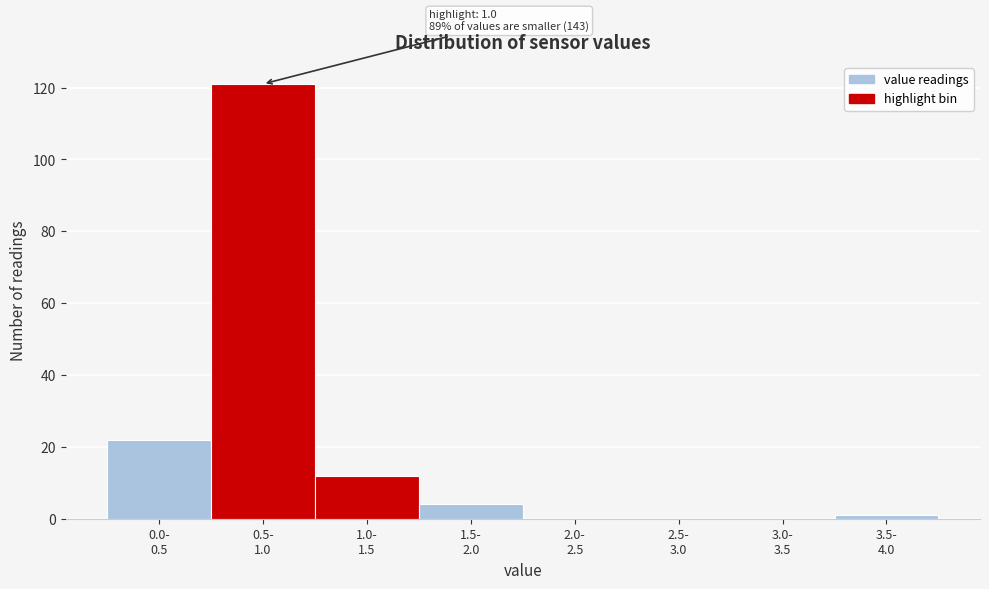

What is the sum of all values?

160